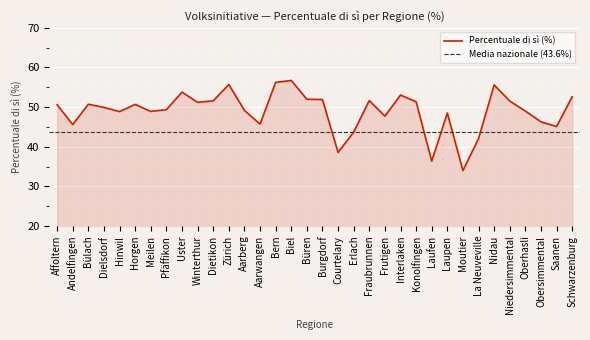

Approximately how many times larger is the value at Büren compared to Andelfingen?

1.1